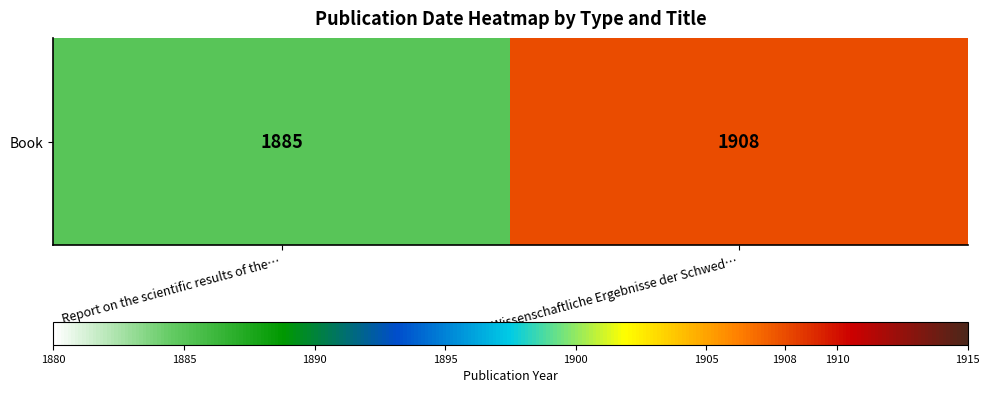

What is the difference between the maximum and minimum values?

23